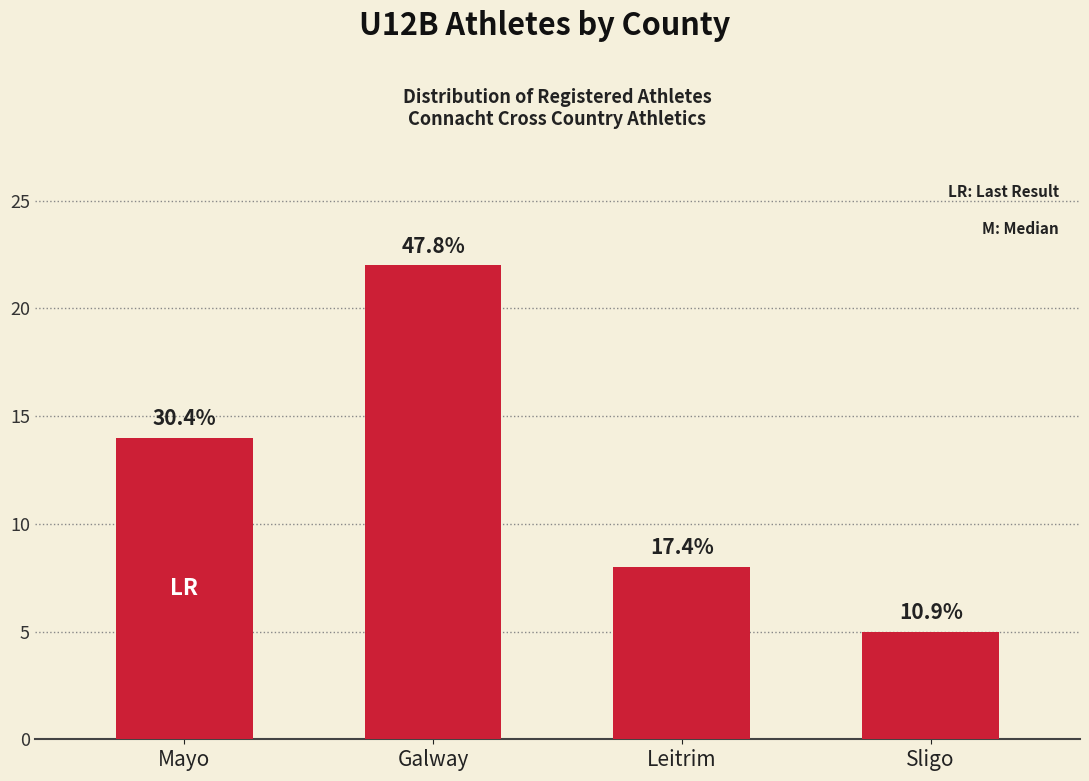

How many bars are there in total?

4